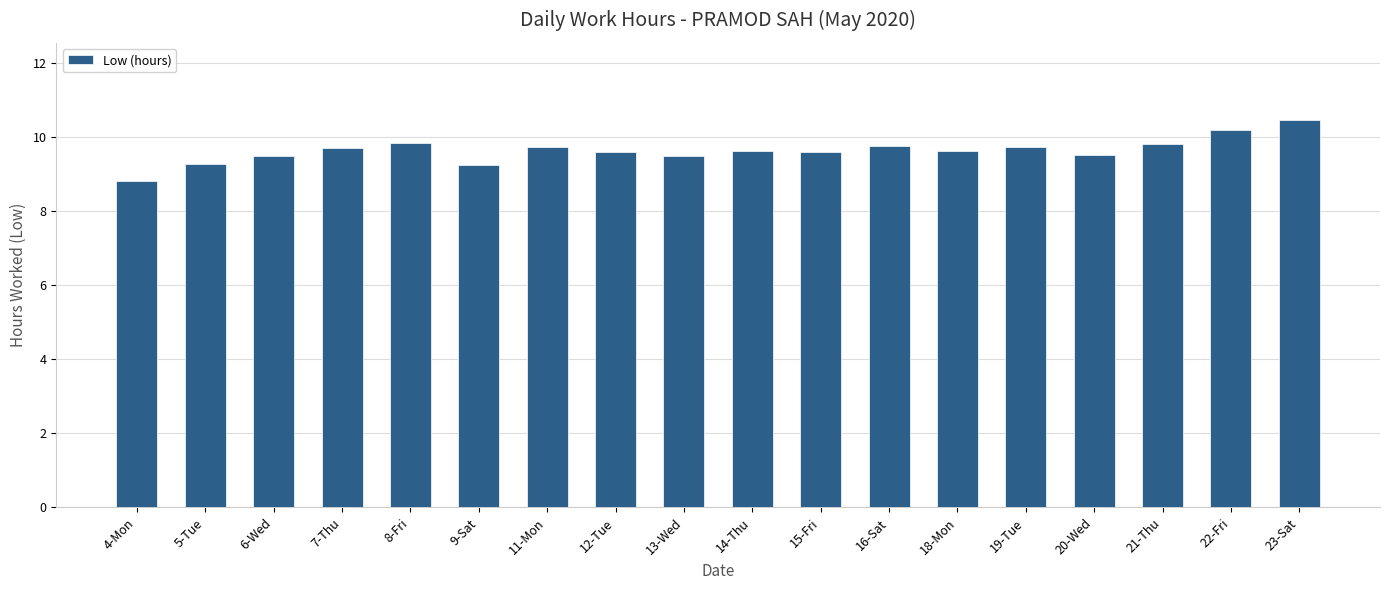

At which category does the chart reach its minimum across all series?

4-Mon